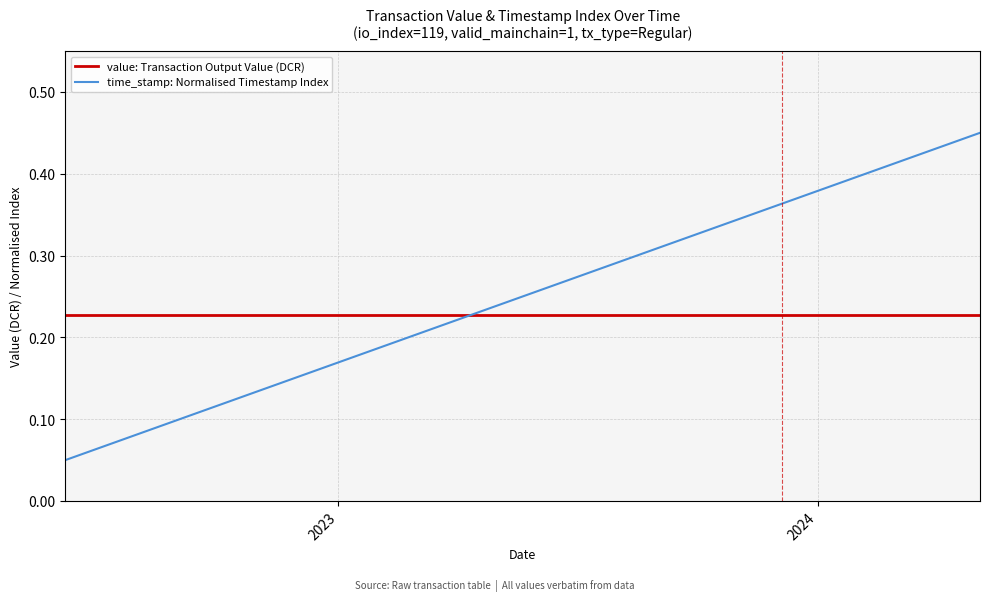

How many times do time_stamp: Normalised Timestamp Index and value: Transaction Output Value (DCR) cross each other?

1